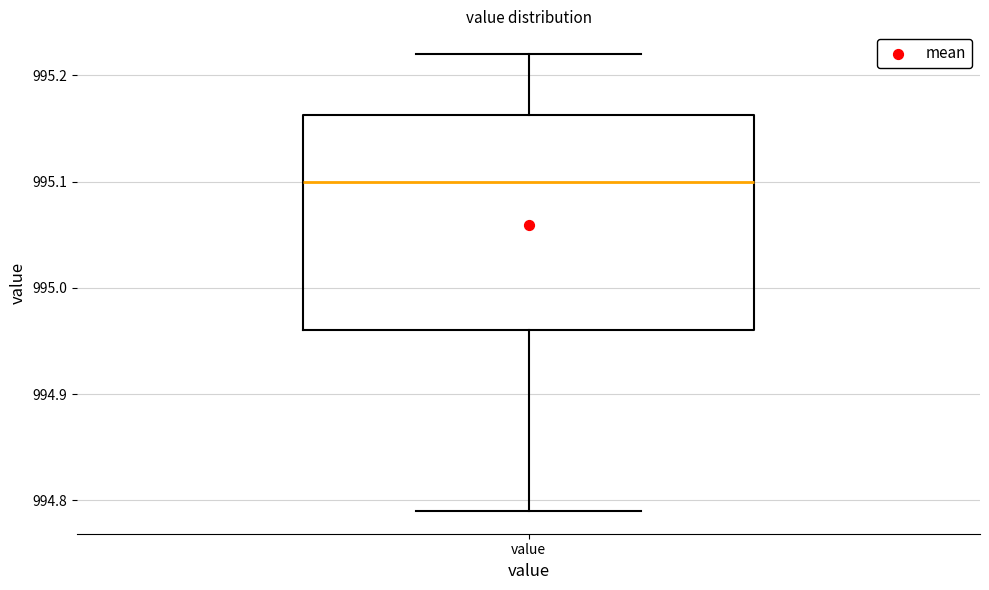

Transcribe this box plot: give where the median line is, the range the box spans, and where the two whiskers end, as read against the y-axis. The values are not printed on the chart, so give them approximately, as read against the axis.

median 995.10, box 994.96 to 995.16, whiskers 994.79 to 995.22